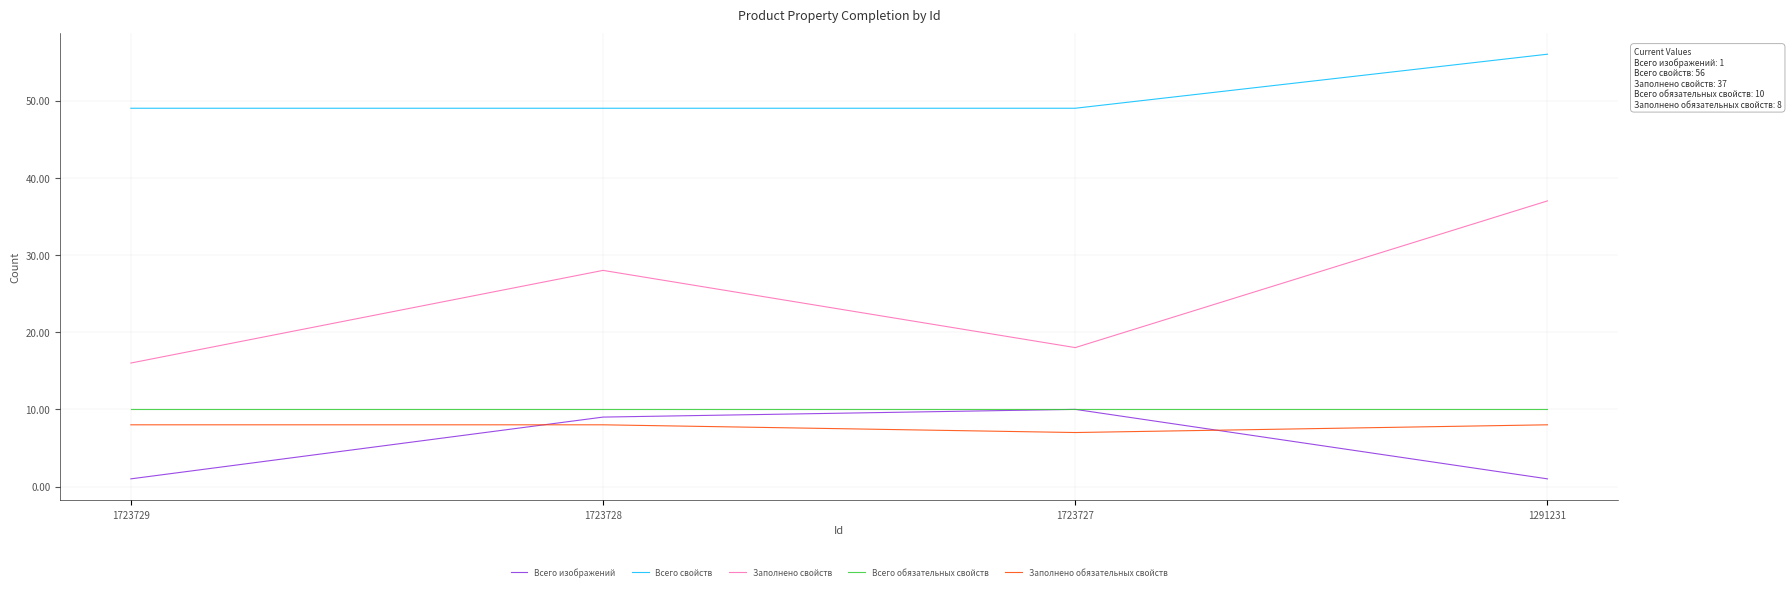

What is the spread (max minus min) of values at 1291231?

55